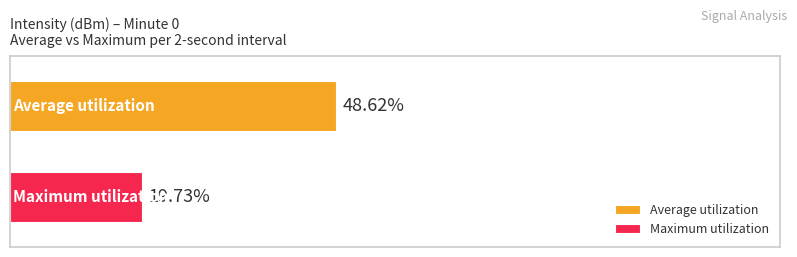

Rank the series by their average value, from highest to lowest.

Average utilization, Maximum utilization